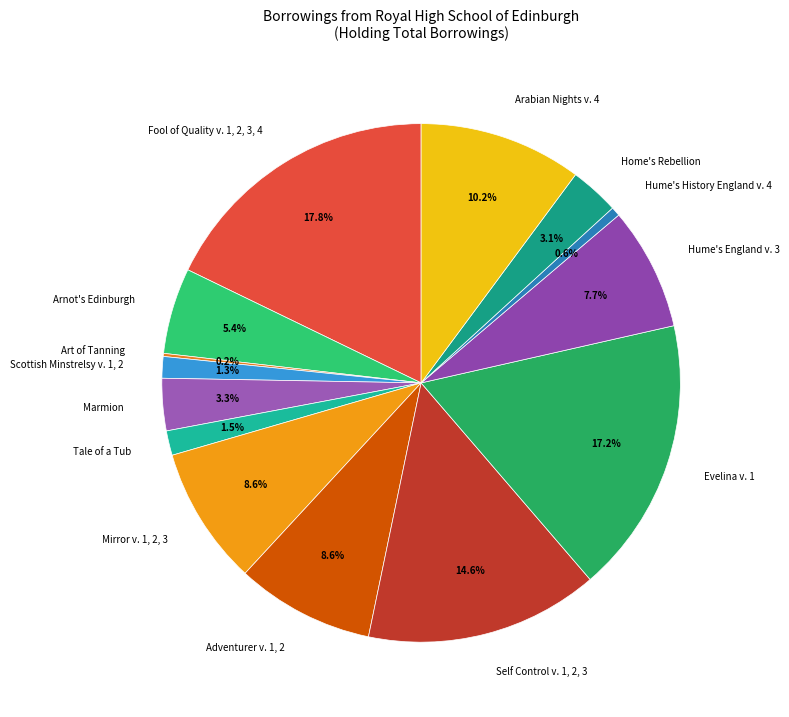

To the nearest percent, what is the combined percentage of Arabian Nights v. 4 and Marmion?

13%